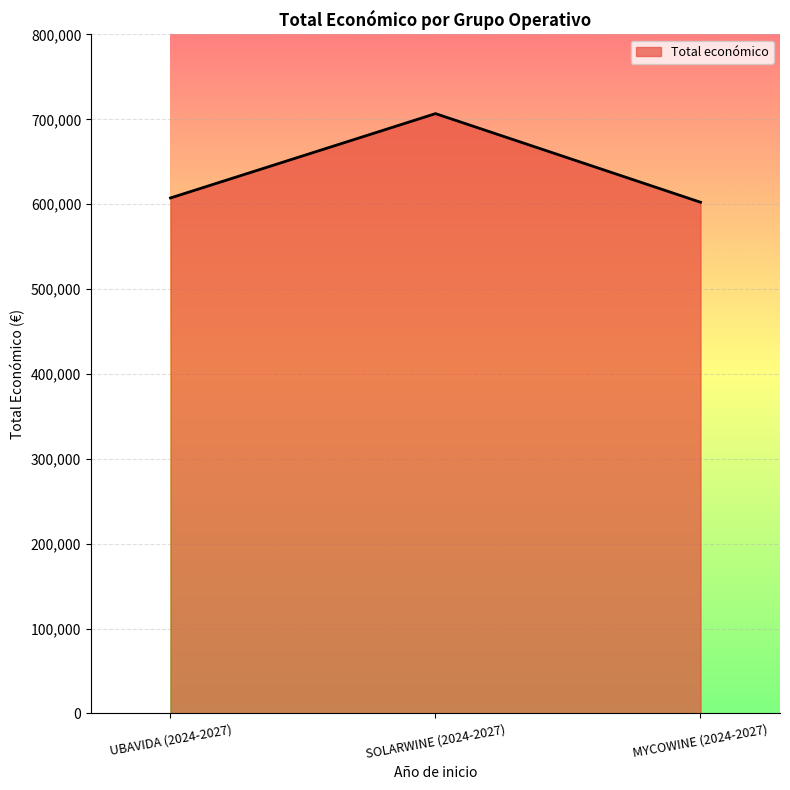

Reading left to right, what are all the values shown in this chart?

UBAVIDA (2024-2027)=607342.0	SOLARWINE (2024-2027)=706697.0	MYCOWINE (2024-2027)=602295.4